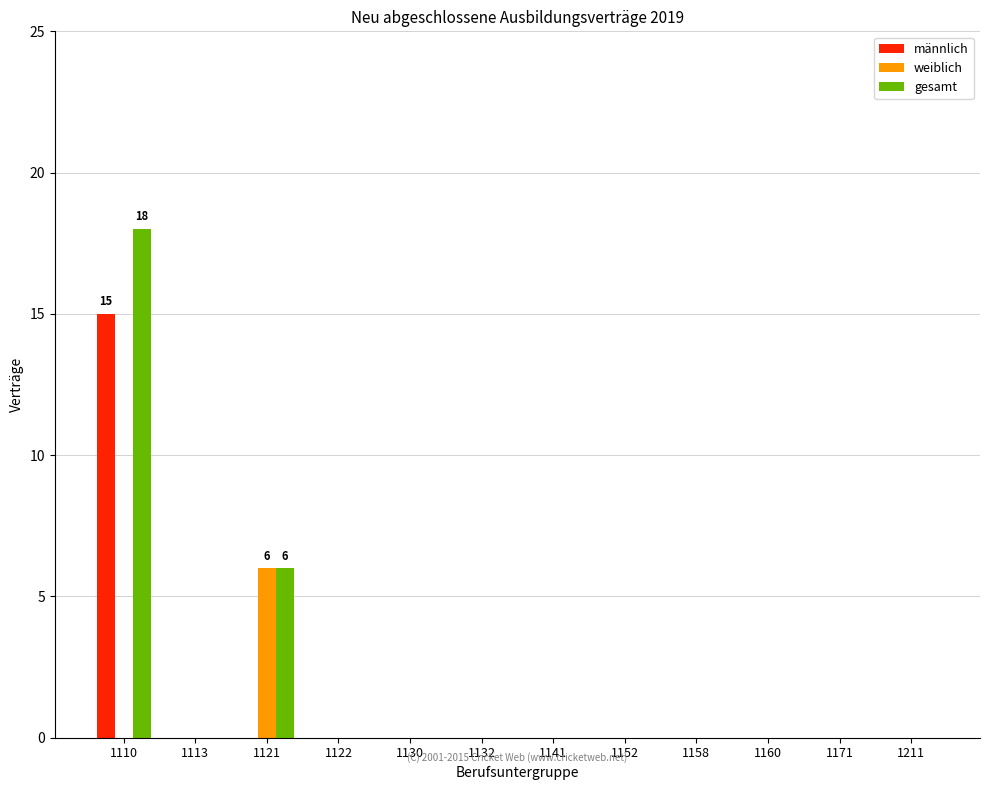

What is the maximum value for männlich?

15